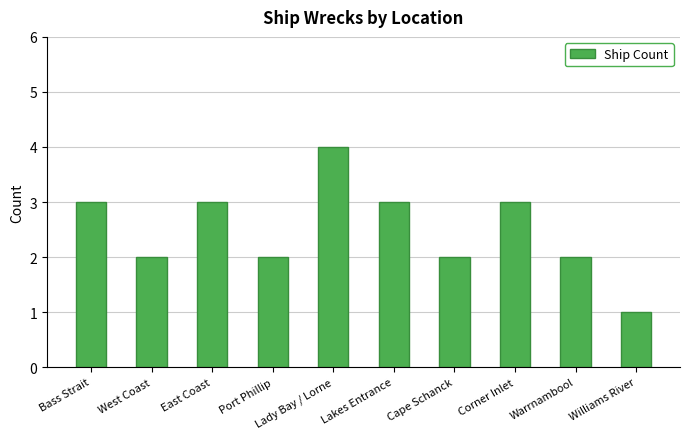

What is the difference between the maximum and minimum values?

3